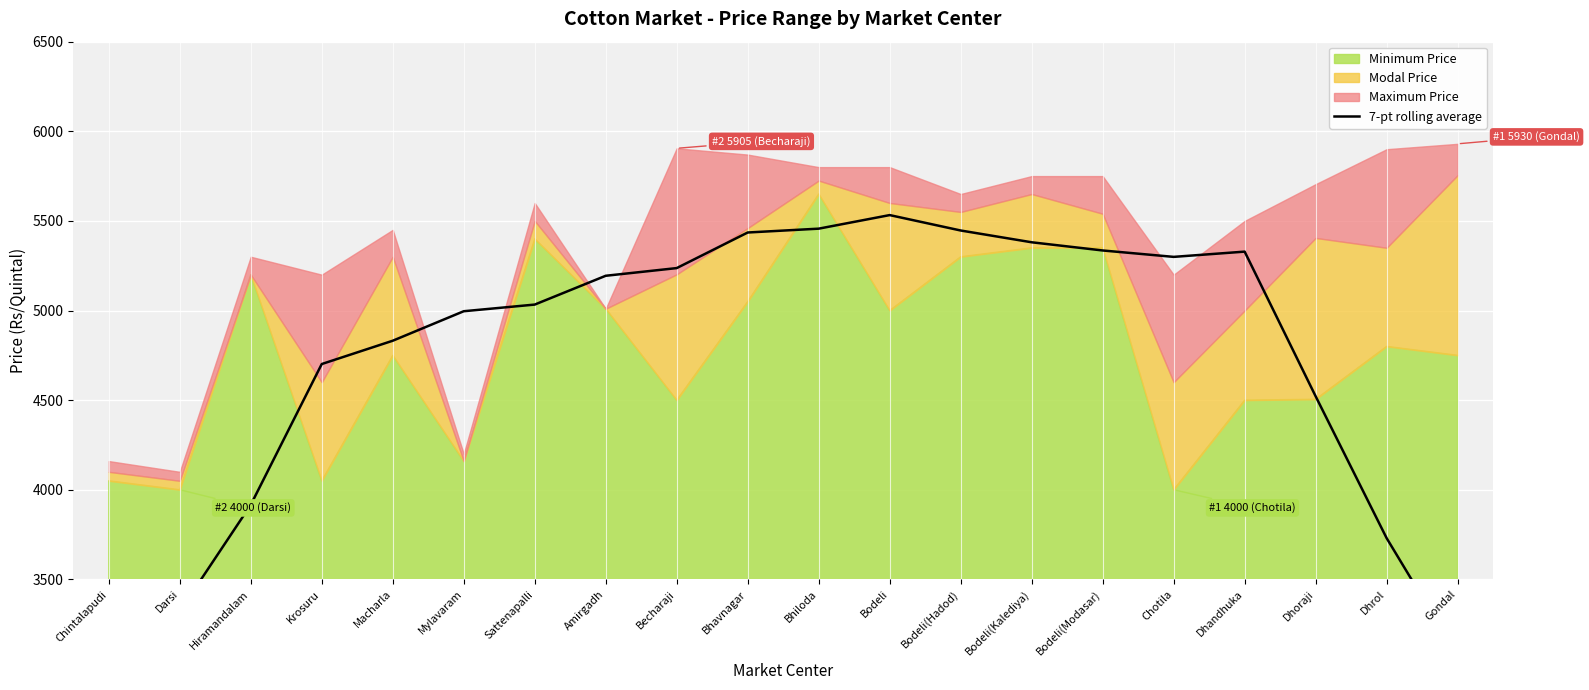

How many points are lower than both their immediate neighbors (excluding endpoints)?

1